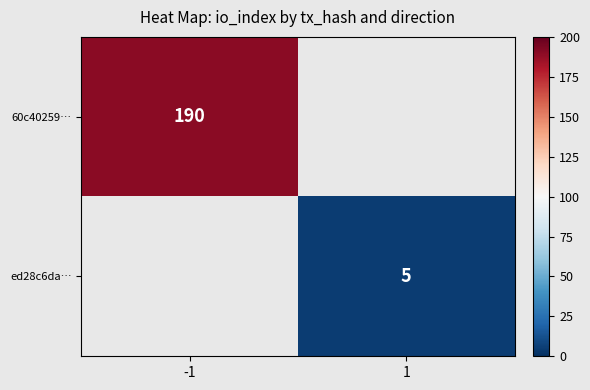

Is it true that 60c40259… equals 63 at -1?

False